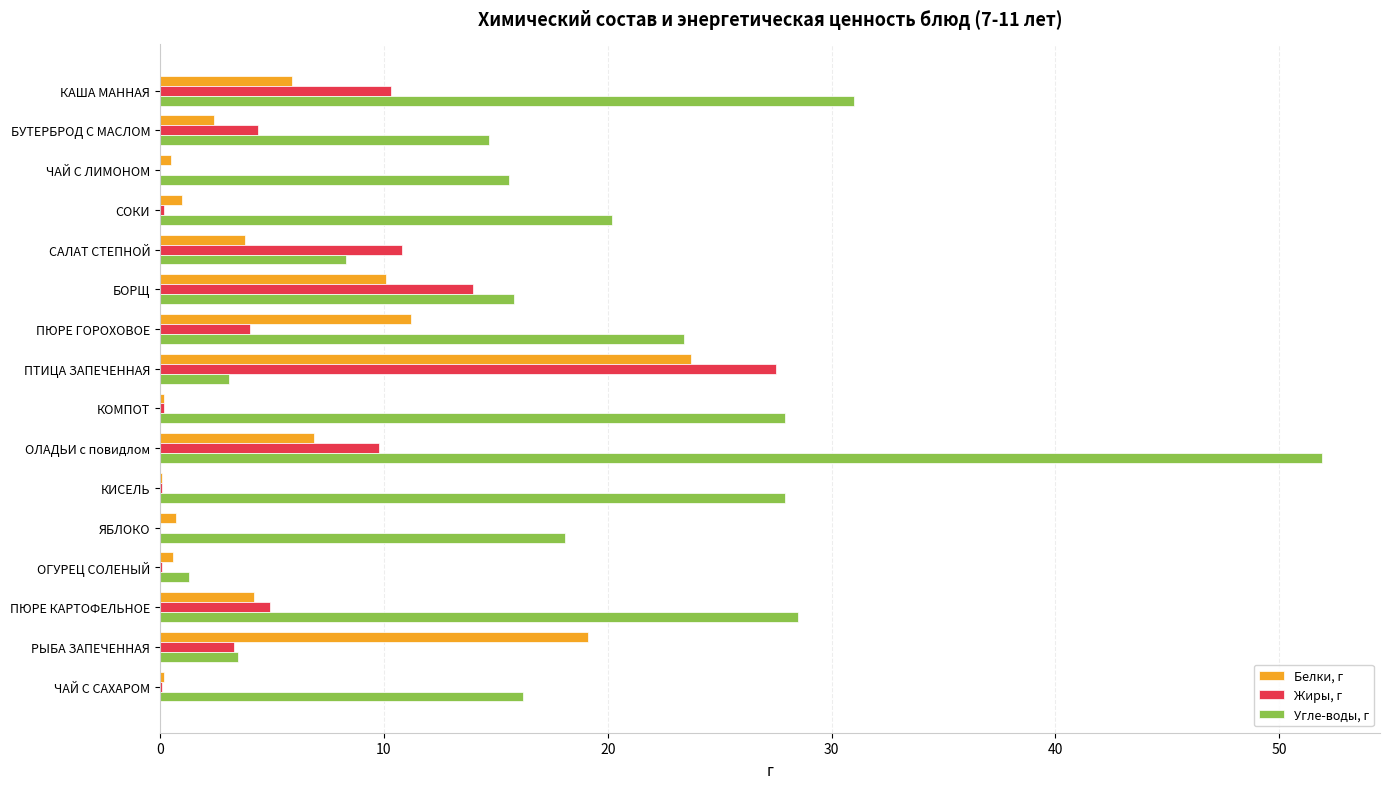

What is the greatest value displayed?

51.9